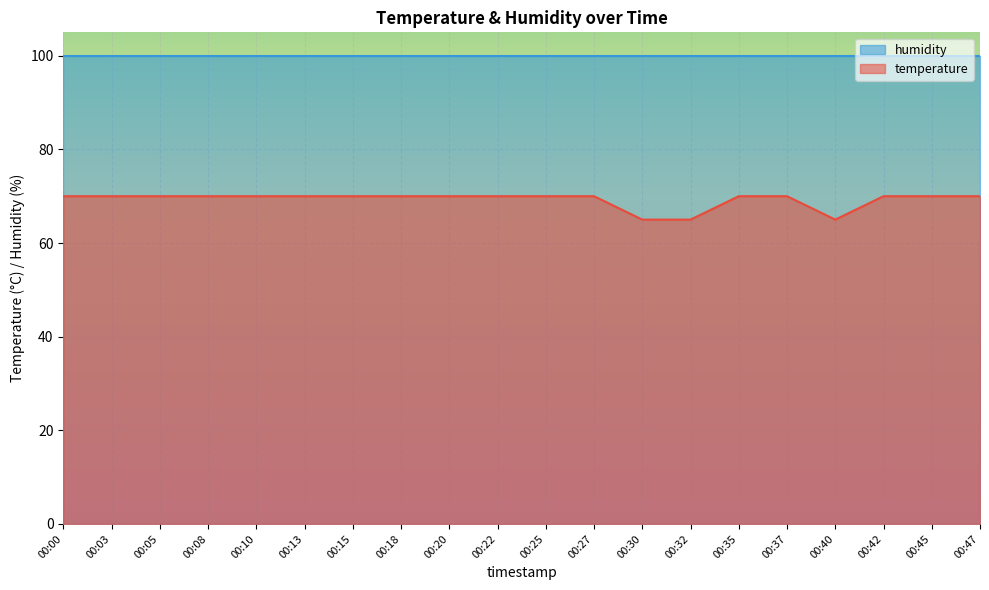

The value at 00:22 is 70. True or false?

True